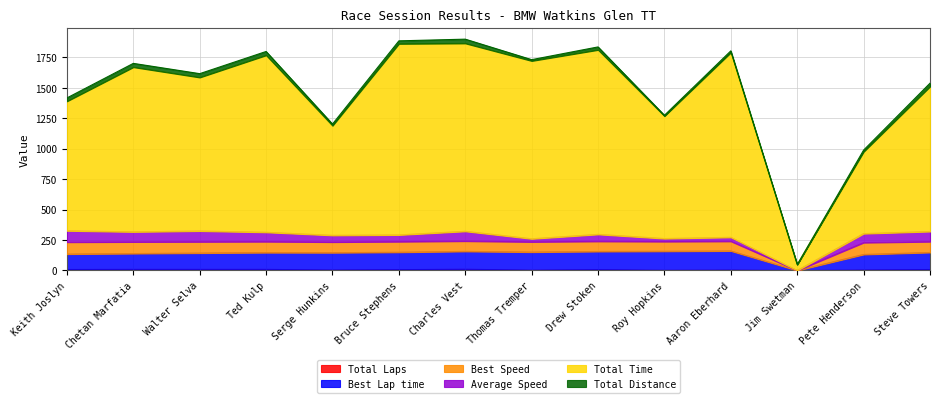

Between Keith Joslyn and Thomas Tremper, which is larger?

Keith Joslyn